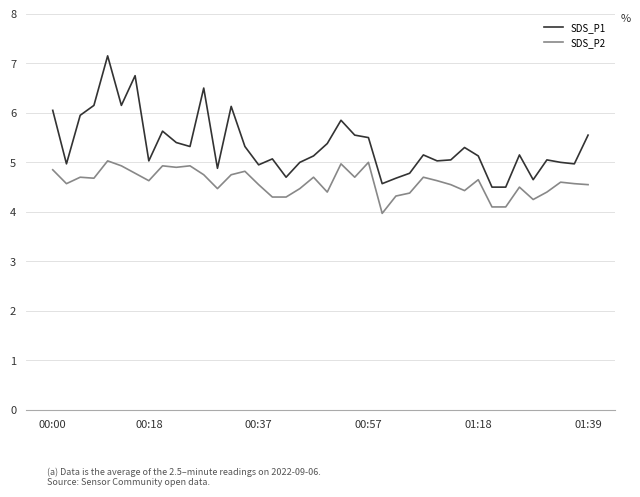

What is the maximum value shown in the chart?

7.2